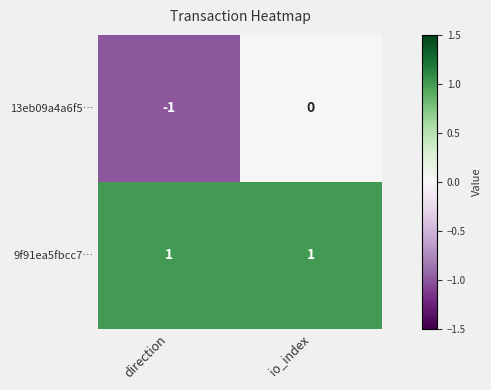

Which series changed the most between direction and io_index?

13eb09a4a6f5…